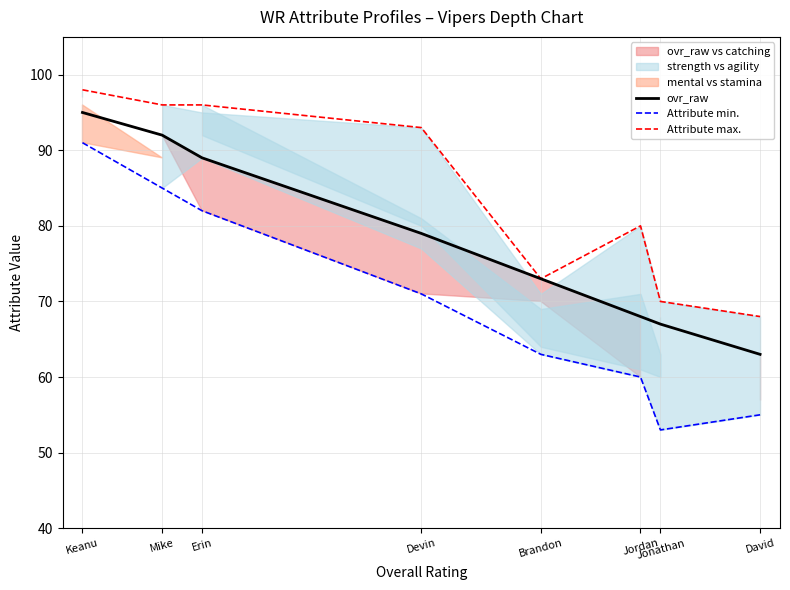

What is the total value across all series at Erin?

267